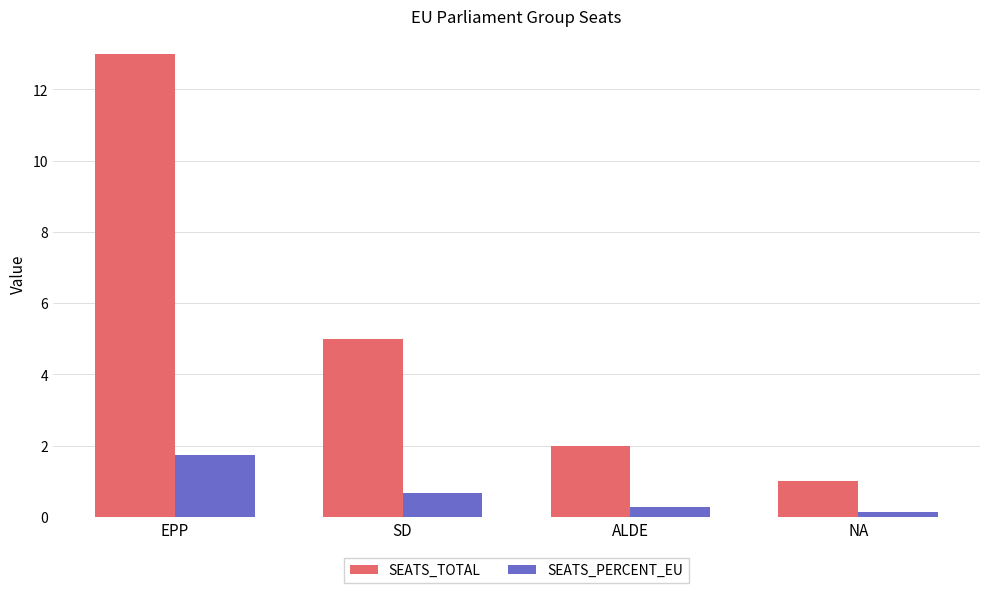

What is the difference between the second highest and second lowest values in the SEATS_PERCENT_EU series?

0.4